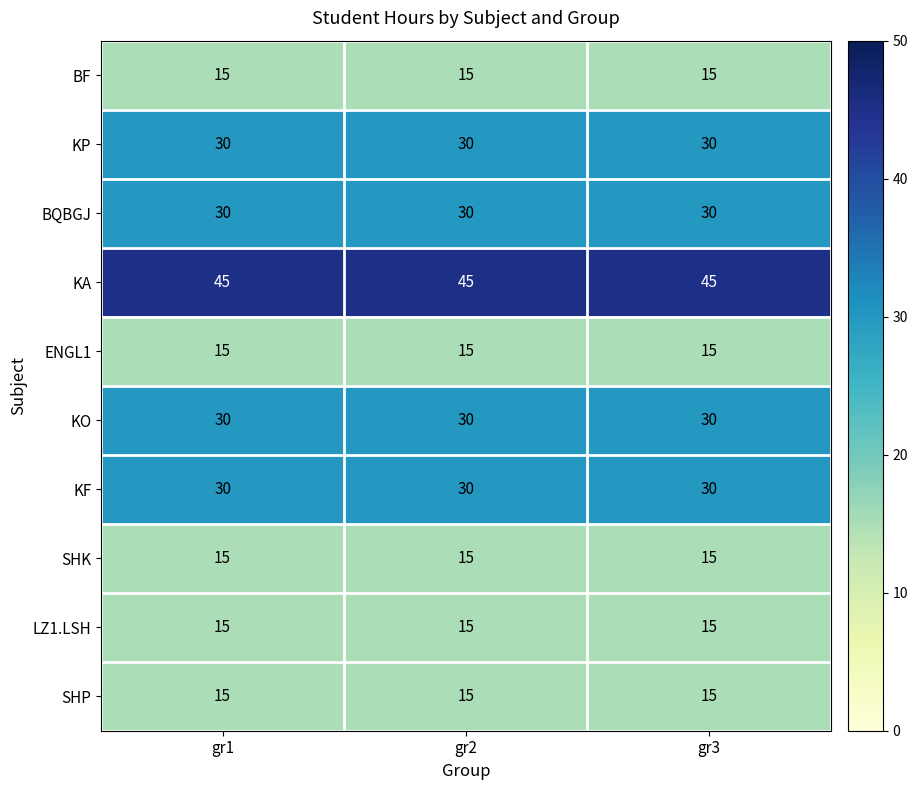

True or false: KF has a value of 42 at gr2.

False